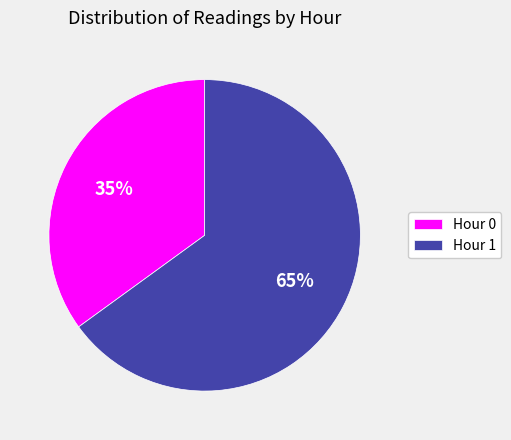

How many slices are in this pie chart?

2